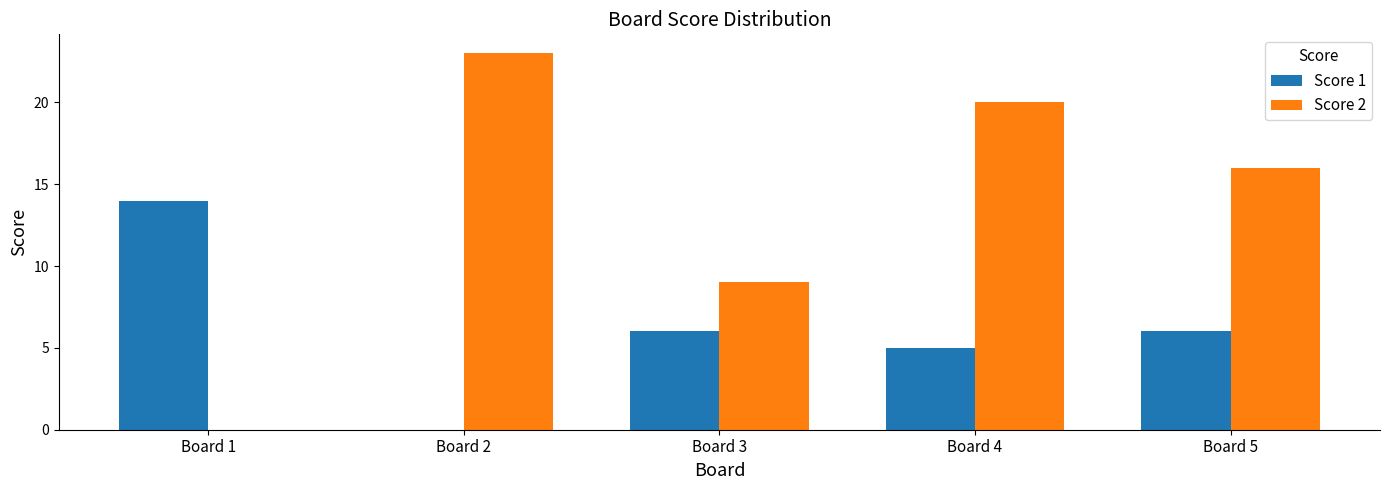

Between Board 1 and Board 2, which series saw the biggest shift?

Score 2